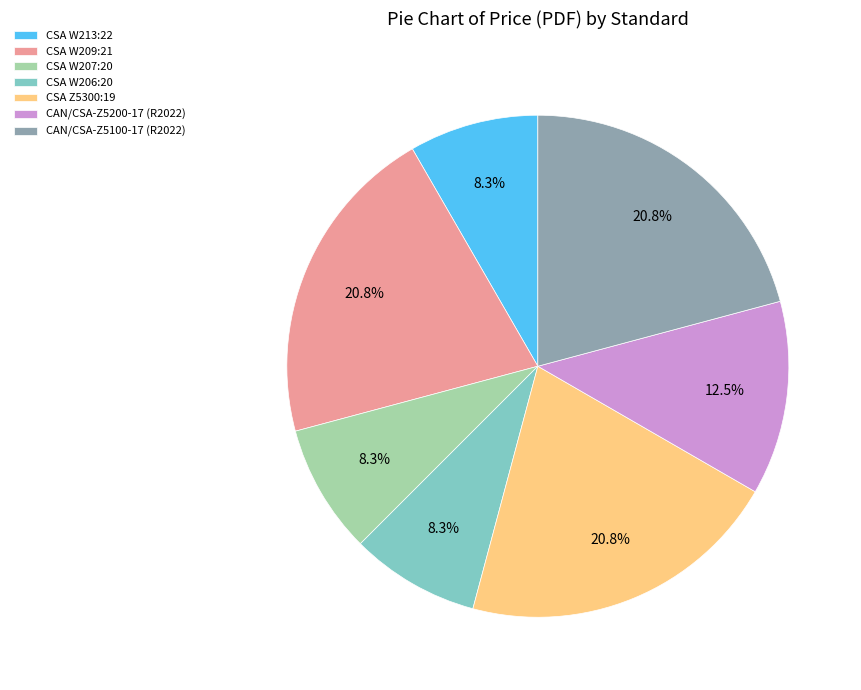

To the nearest percent, what is the combined percentage of CSA W207:20 and CAN/CSA-Z5100-17 (R2022)?

29%